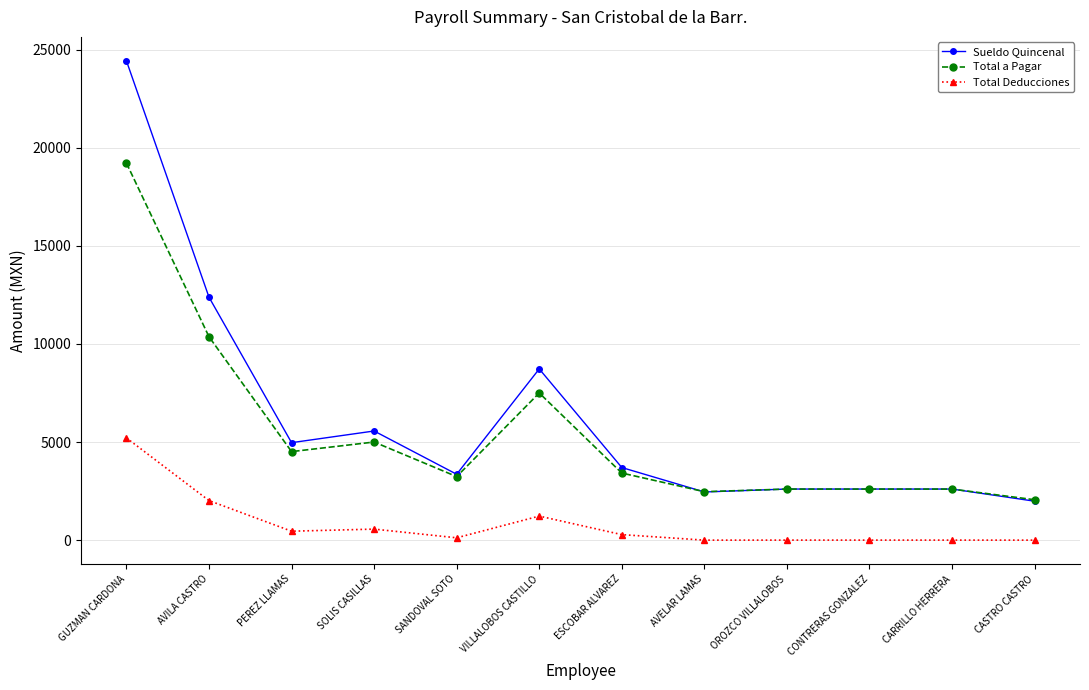

What is the label of the 3rd point from the left?

PEREZ LLAMAS